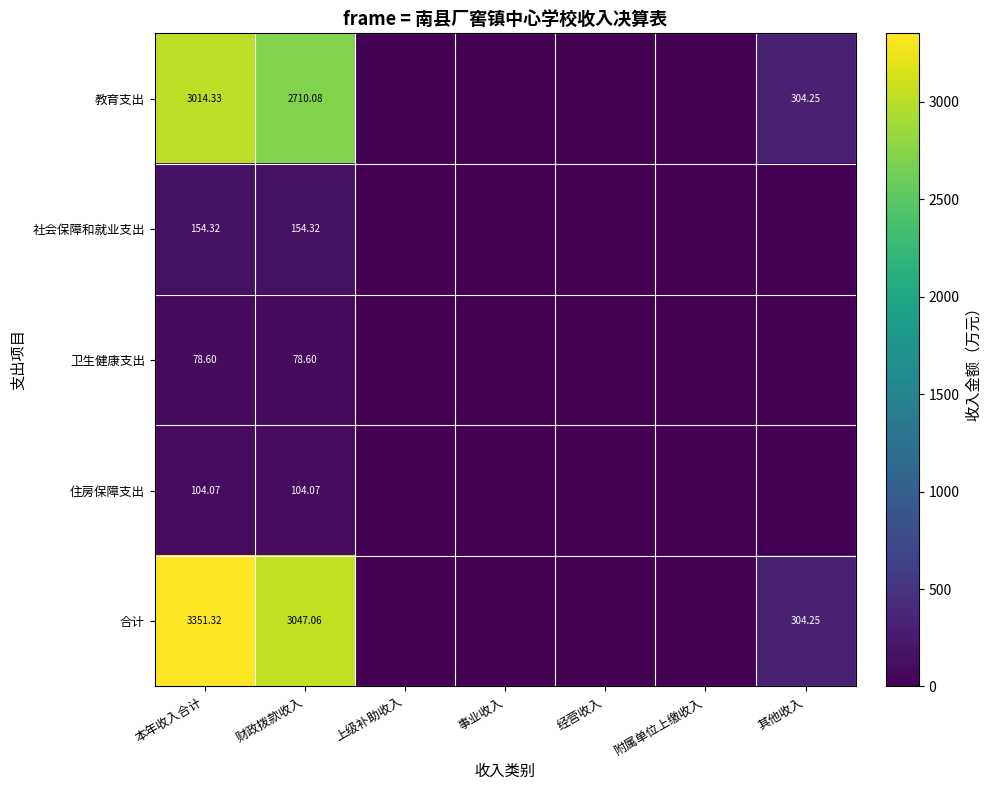

Which series changed the most between 本年收入合计 and 财政拨款收入?

合计